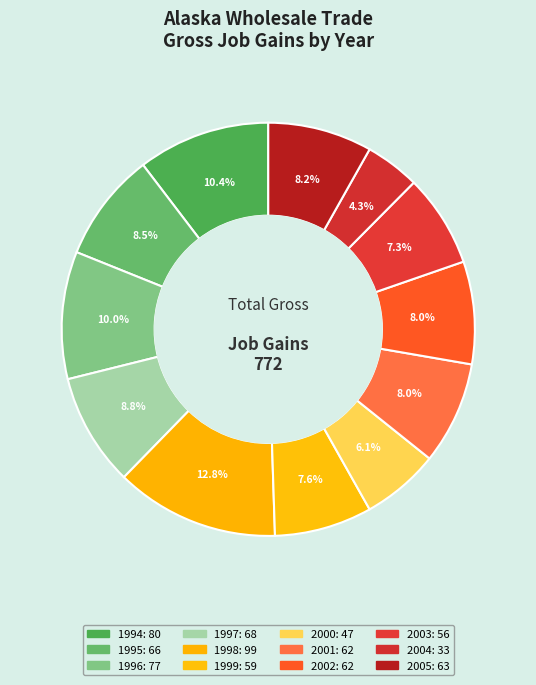

What is the change in value from 1996 to 2001?

-15